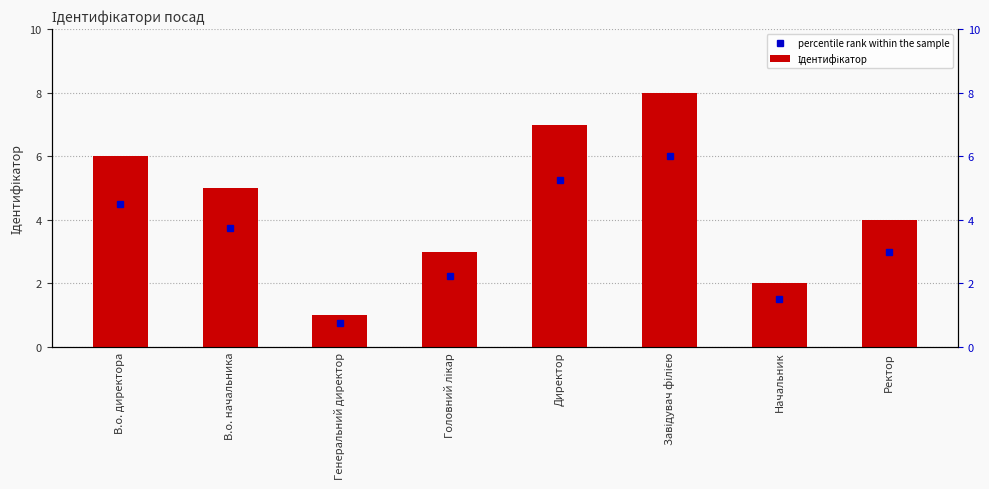

What position from the left is Завідувач філією?

6